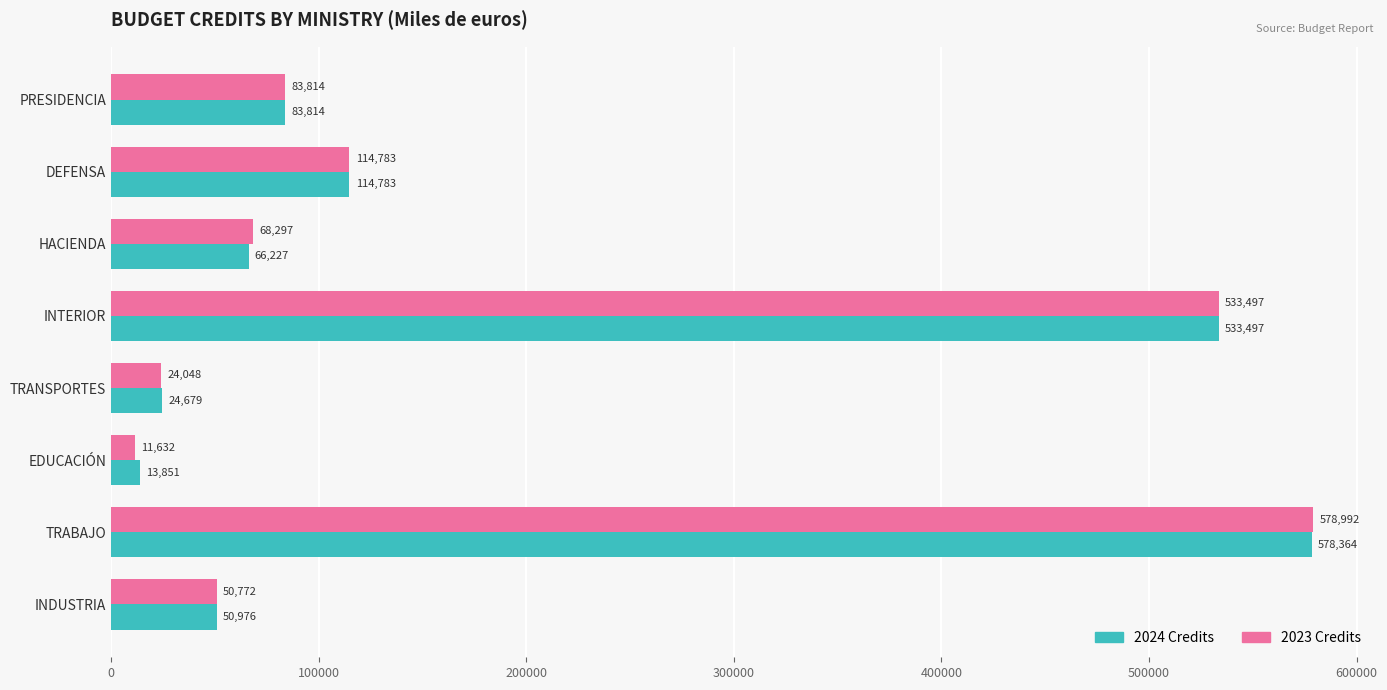

Which series has the widest spread of values?

2023 Credits